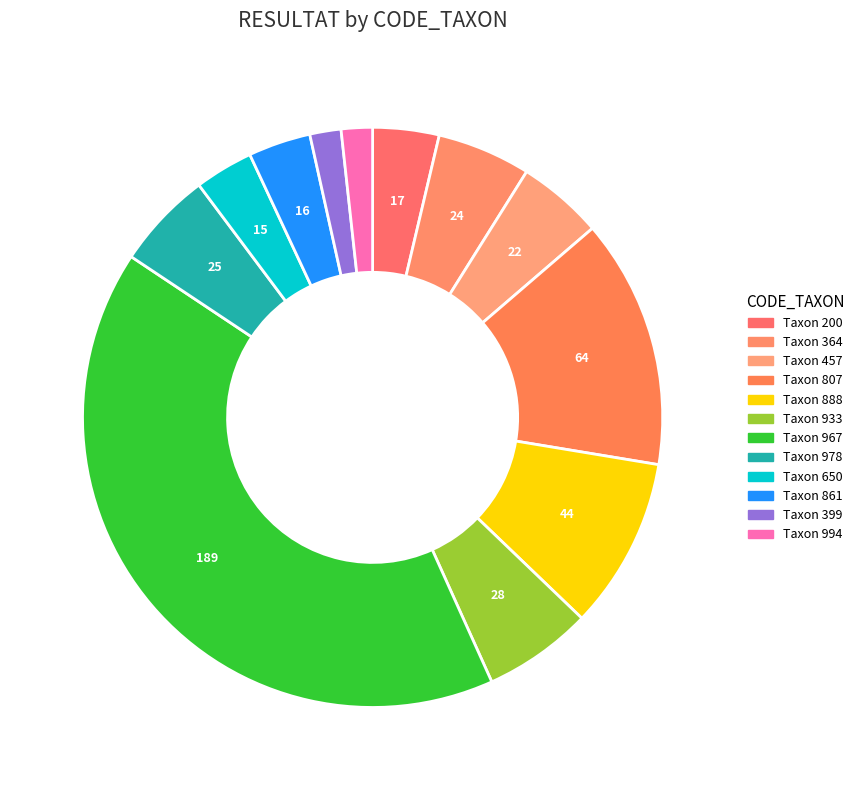

What is the smallest slice in the pie chart?

399